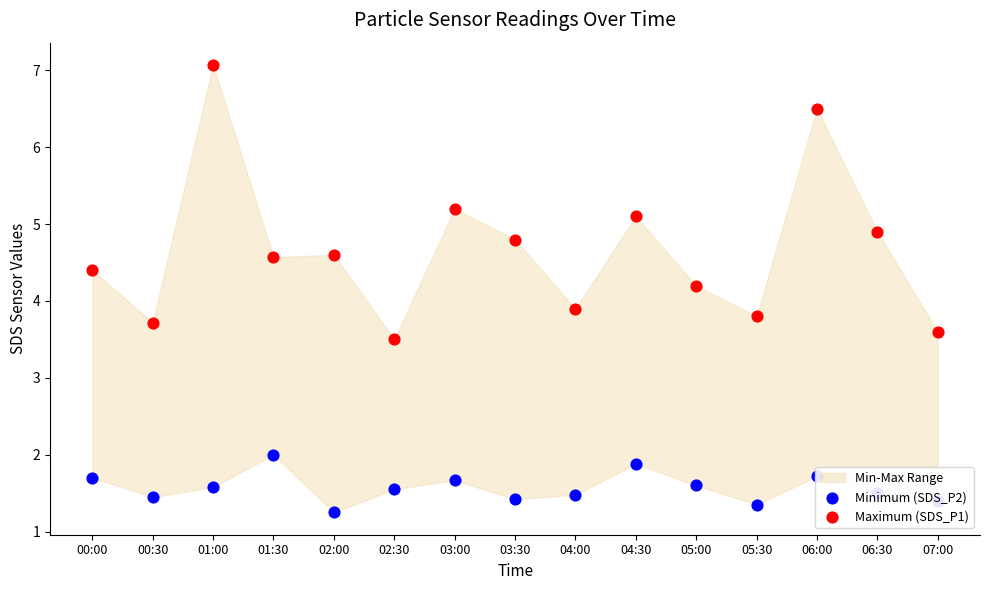

At how many categories does at least one series exceed 5?

4